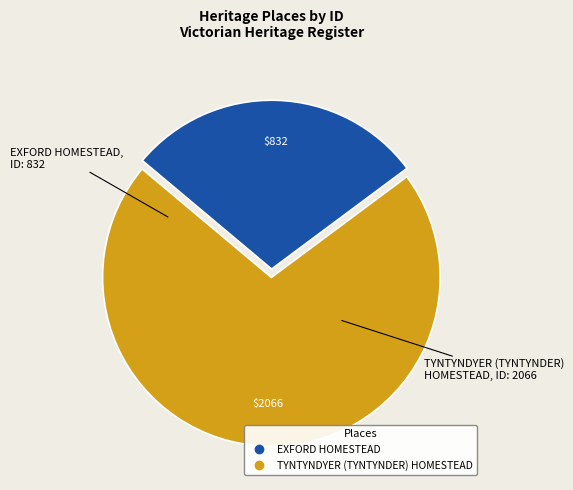

Which slice is the largest?

TYNTYNDYER (TYNTYNDER) HOMESTEAD